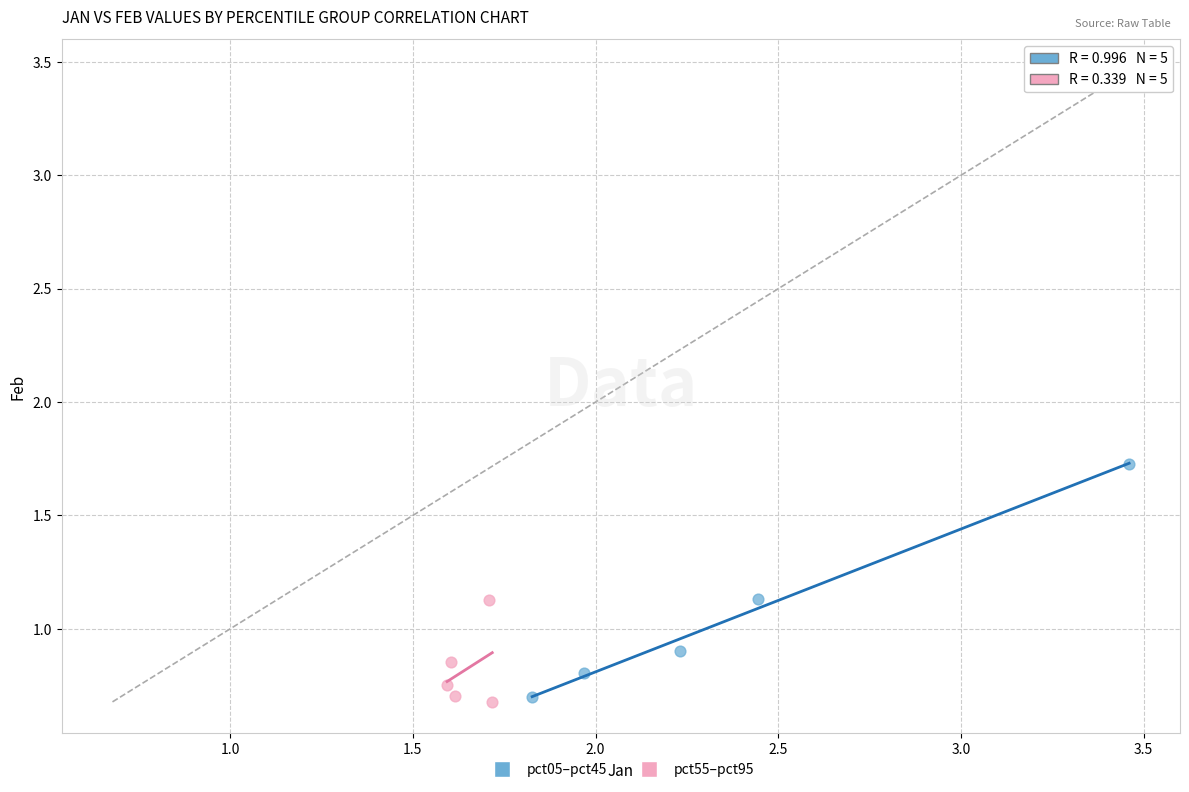

Which series has the largest Y range (max minus min)?

pct05–pct45